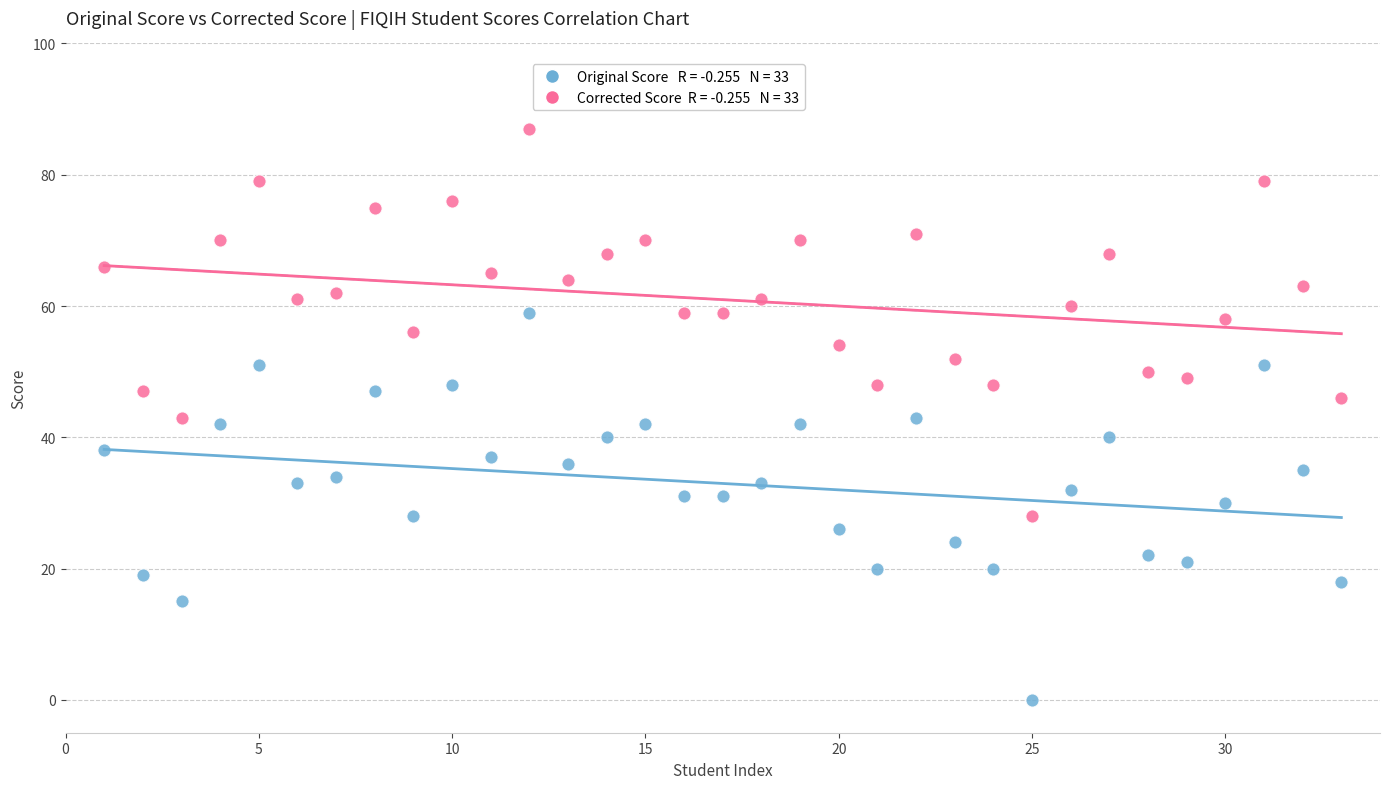

Across all data points, what is the range of Y values (max minus min)?

87